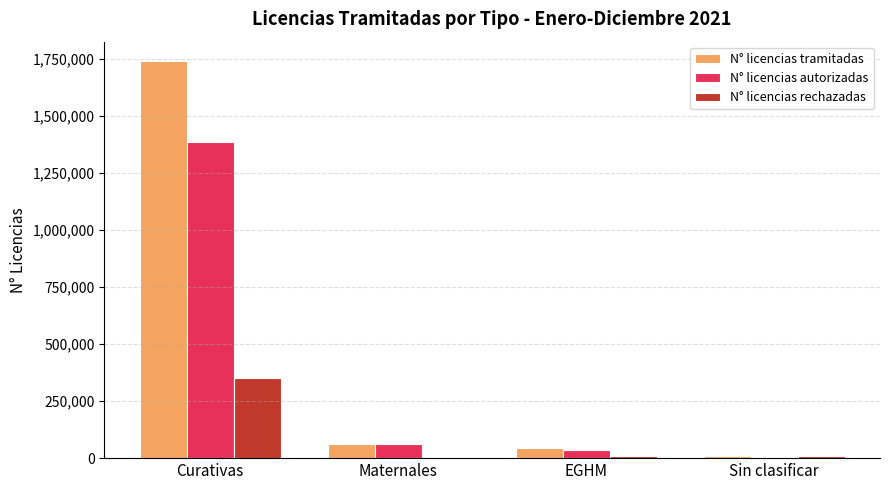

What is the greatest value displayed?

1739255